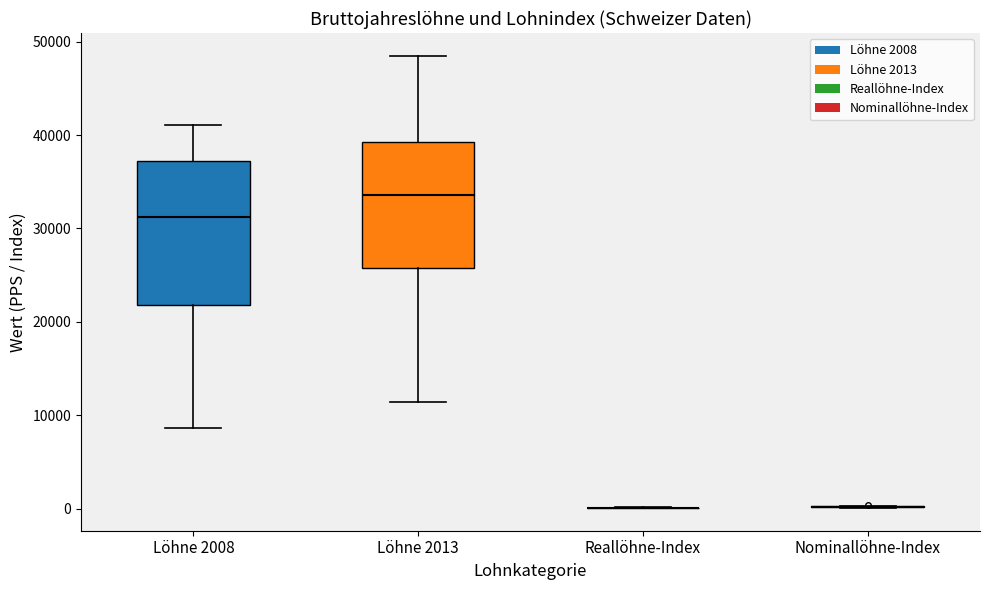

Reading left to right, transcribe this box plot: for each box, give where its median line is, the range the box spans, and where its two whiskers end, as read against the y-axis. The values are not printed on the chart, so give them approximately, as read against the axis.

Löhne 2008: median 31000, box 22000 to 37000, whiskers 9000 to 41000
Löhne 2013: median 34000, box 26000 to 39000, whiskers 11000 to 48000
Reallöhne-Index: box collapsed to a line at 0, whiskers 0 to 0
Nominallöhne-Index: box collapsed to a line at 0, whiskers 0 to 0